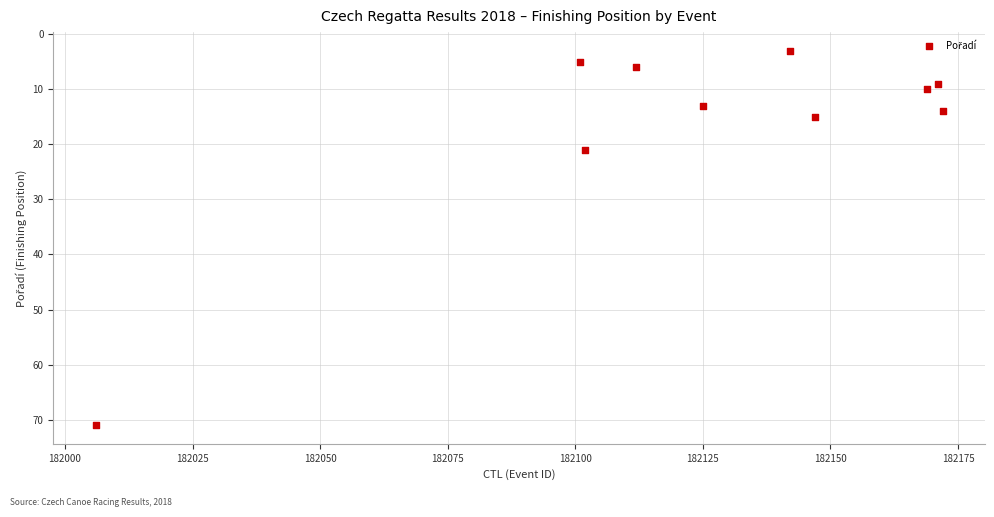

What Y value in the scatter plot is closest to 37?

21